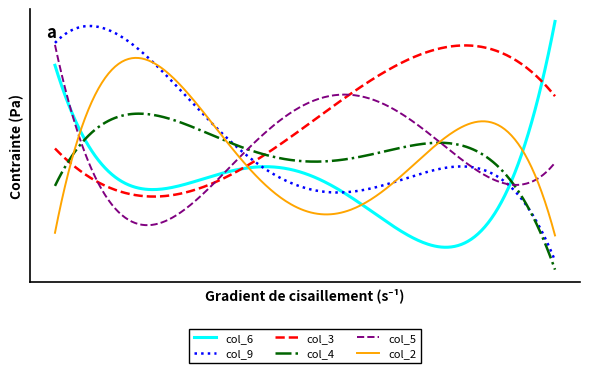

Which series ends up on top after the final intersection of col_6 and col_5?

col_6